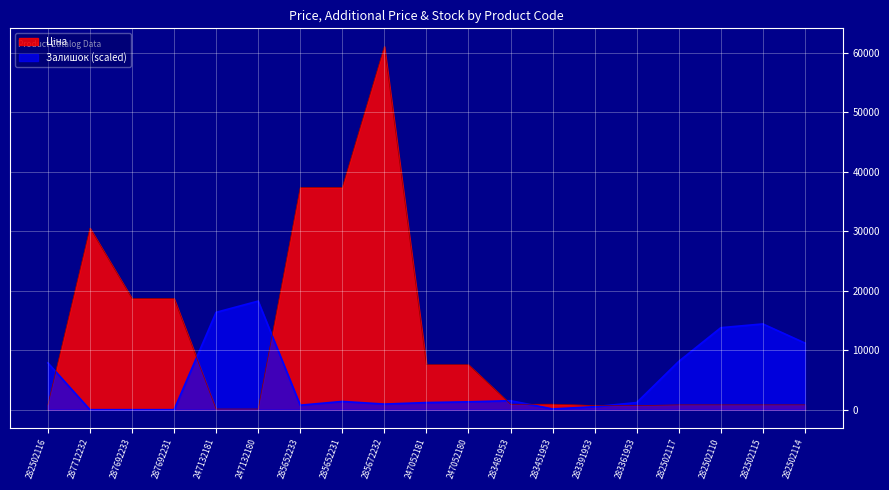

Rank the series by their average value, from highest to lowest.

Ціна, Залишок